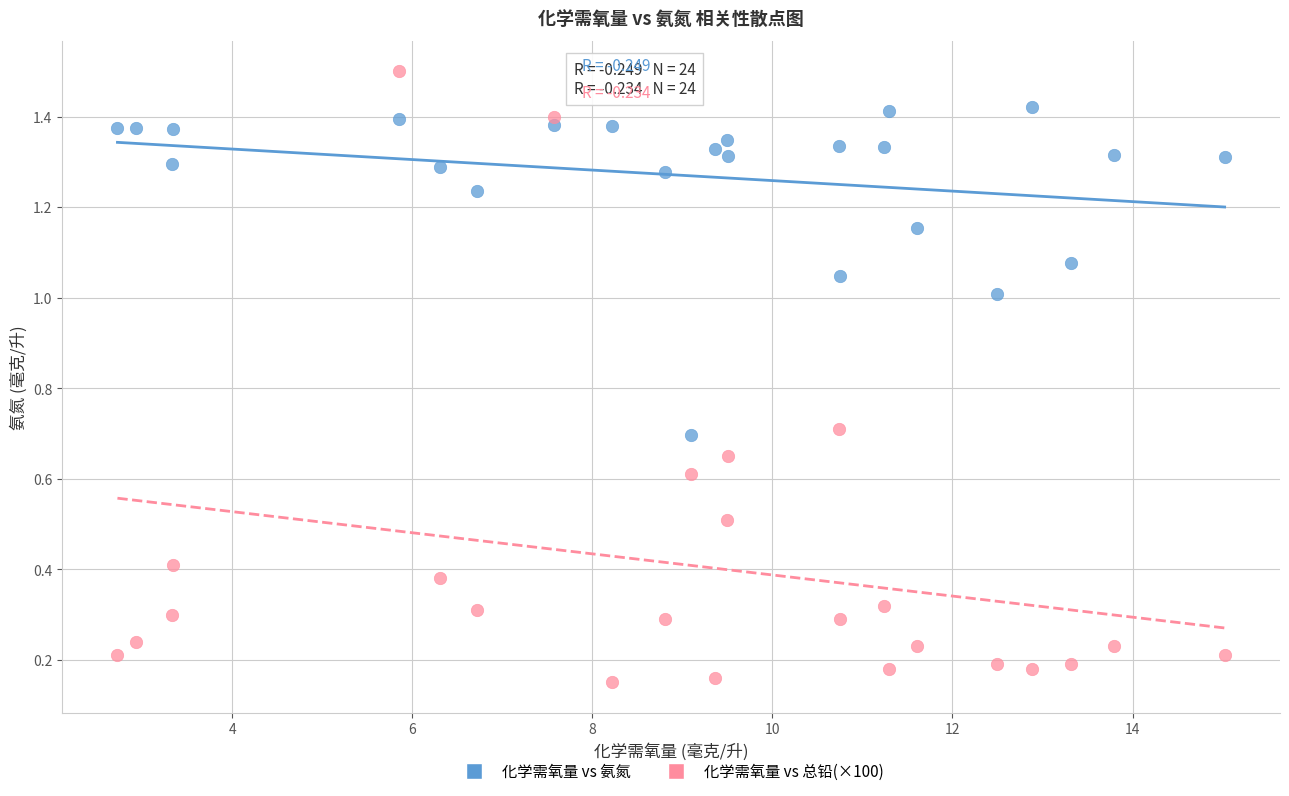

Which series contains the lowest Y value?

化学需氧量 vs 总铅(×100)